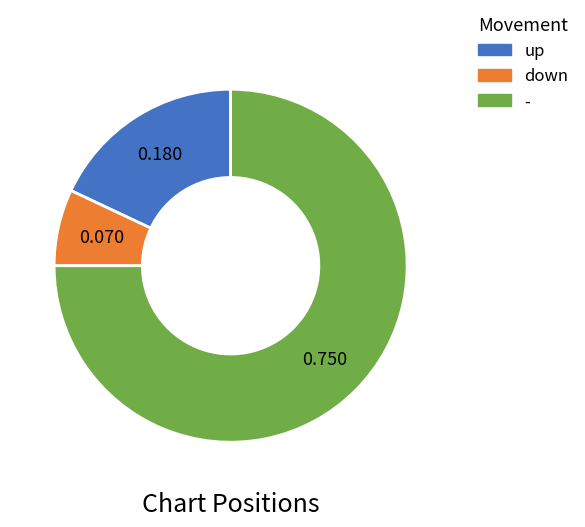

Combined, do down and up account for over 50%?

No